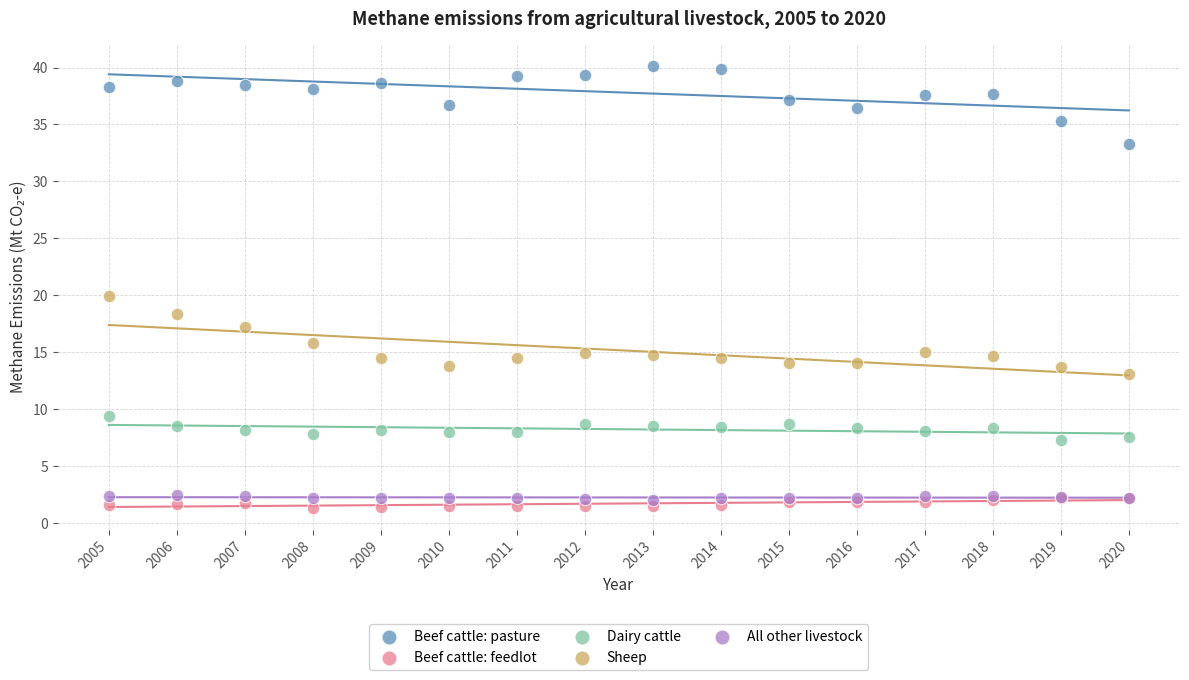

Which series reaches the minimum Y coordinate?

Beef cattle: feedlot